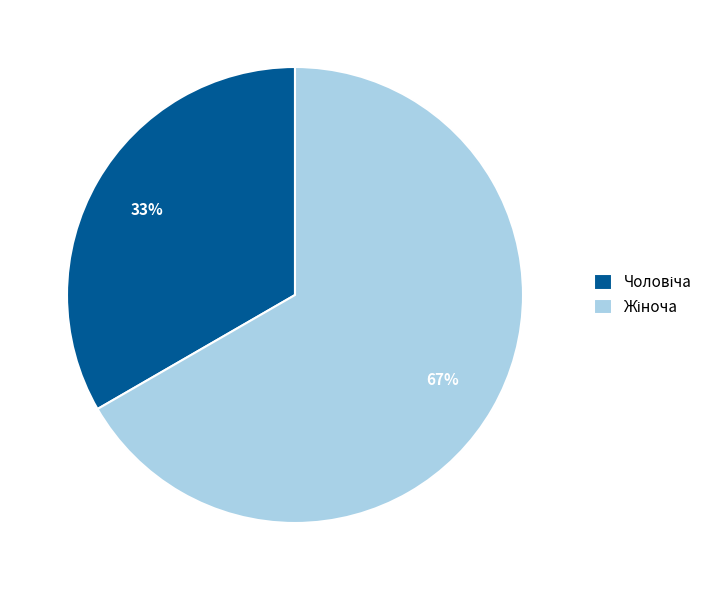

To the nearest percent, what is the average slice percentage?

50%